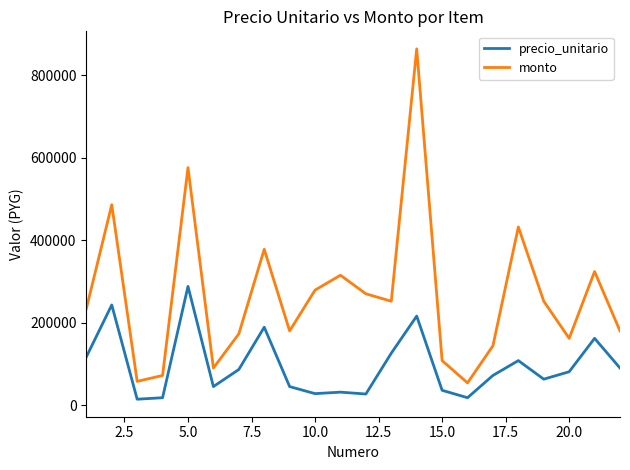

Does the chart have visible grid lines?

No